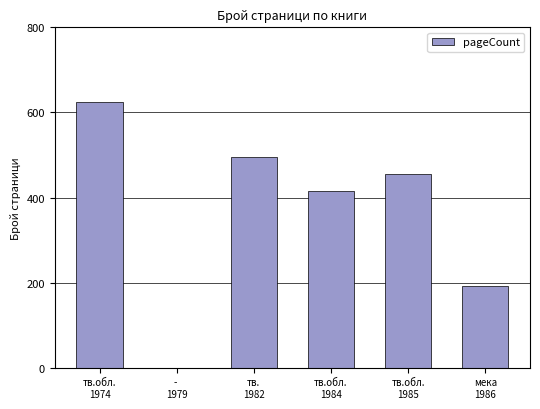

Reading left to right, list all the values displayed in this chart.

624	0	496	416	456	192